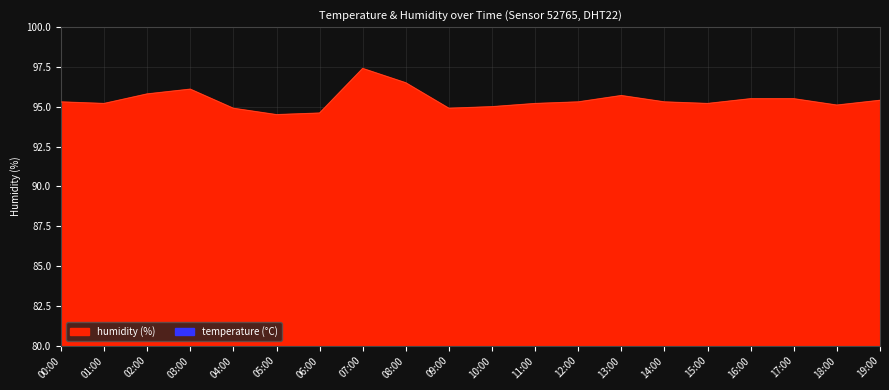

What position from the left is 10:00?

11